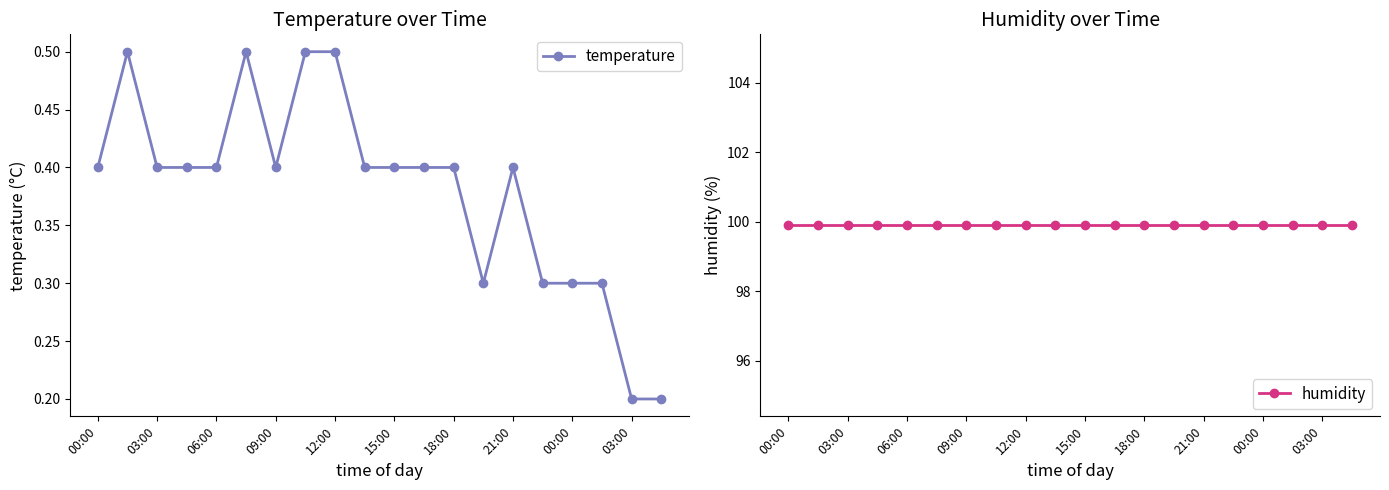

Is it true that humidity equals 30.7 at 15?

False